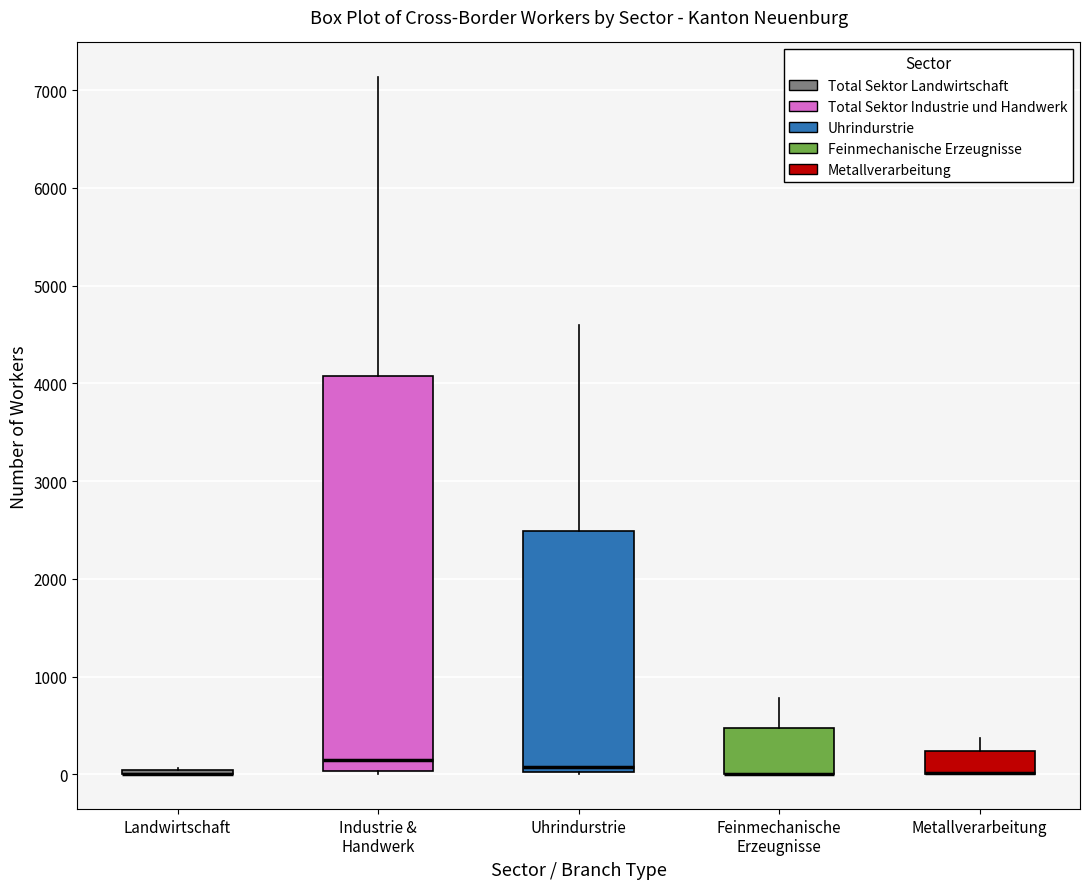

Reading left to right, transcribe this box plot: for each box, give where its median line is, the range the box spans, and where its two whiskers end, as read against the y-axis. The values are not printed on the chart, so give them approximately, as read against the axis.

Landwirtschaft: box collapsed to a line at 0, whiskers 0 to 100
Industrie & Handwerk: median 100, box 0 to 4100, whiskers 0 to 7100
Uhrindurstrie: median 100, box 0 to 2500, whiskers 0 to 4600
Feinmechanische Erzeugnisse: median 0 (drawn on the box's lower edge), box 0 to 500, whiskers 0 to 800
Metallverarbeitung: median 0 (drawn on the box's lower edge), box 0 to 200, whiskers 0 to 400